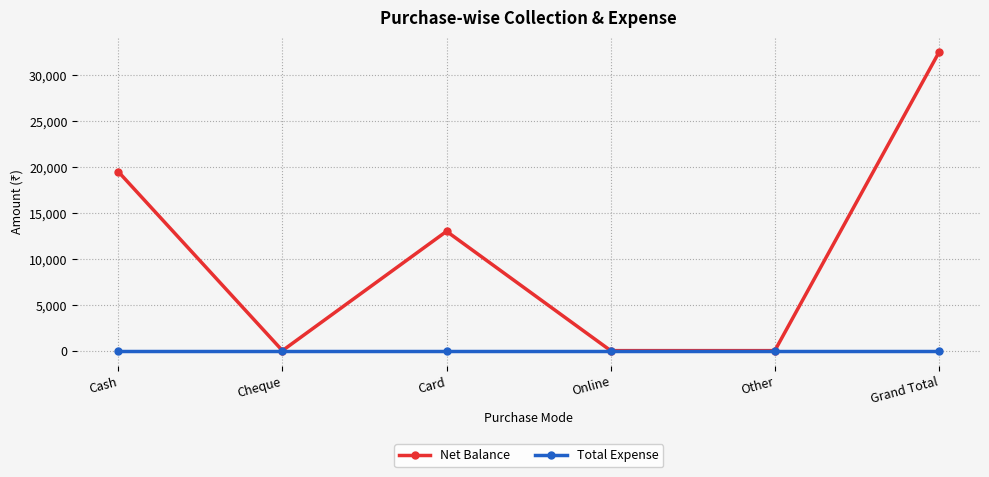

True or false: Net Balance has more than 2 interior local peaks.

False